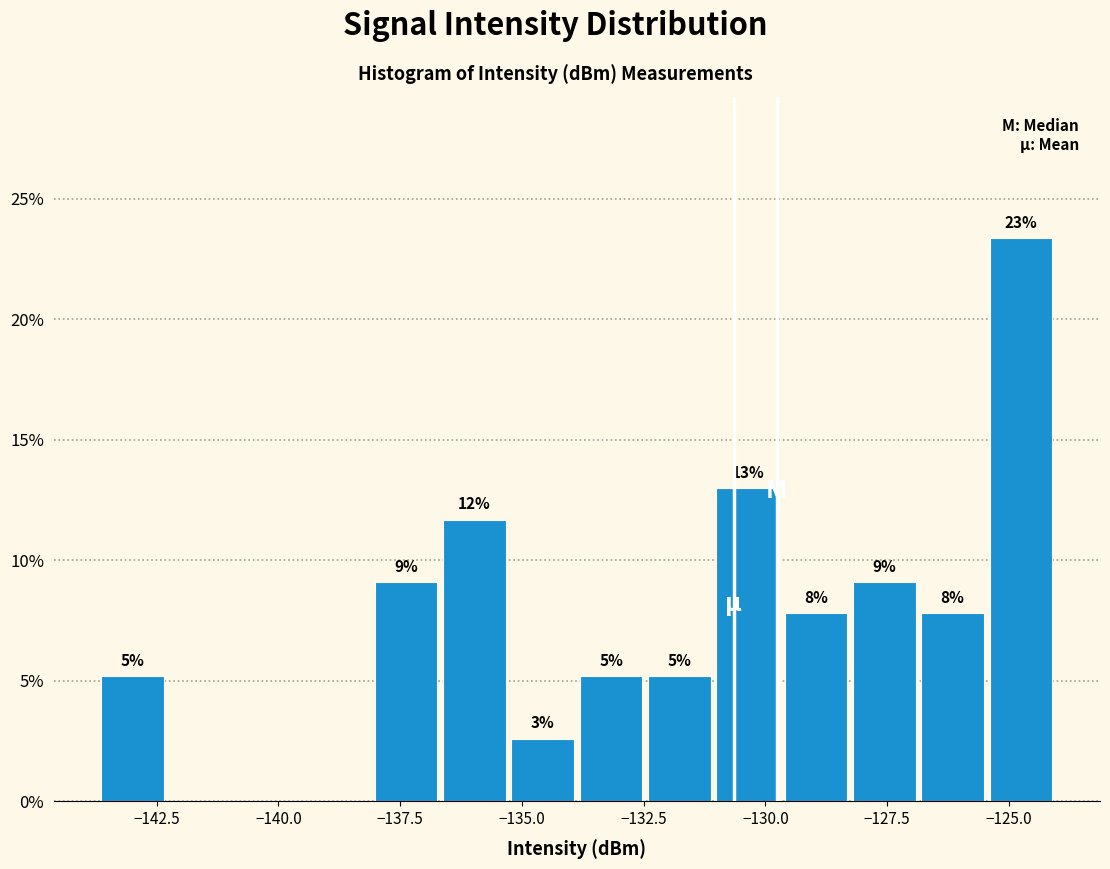

Read against the x-axis, roughly where is the centre of the tallest bar?

-125.0